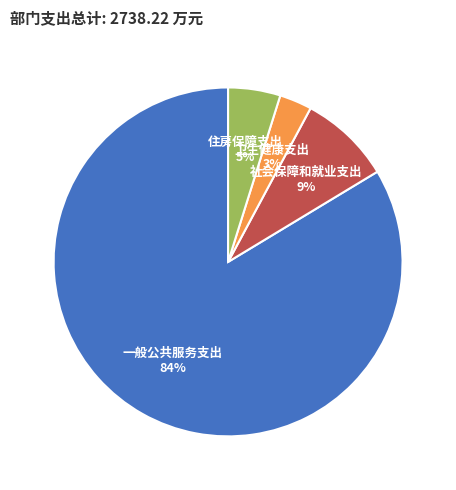

How many slices are in this pie chart?

4